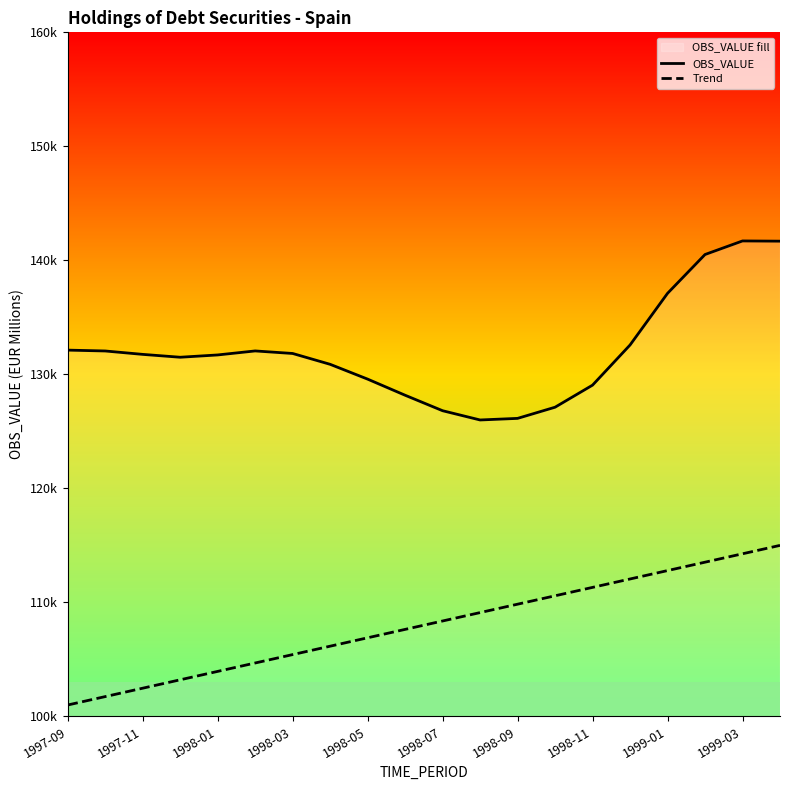

Does the chart display data point markers on the line(s)?

No